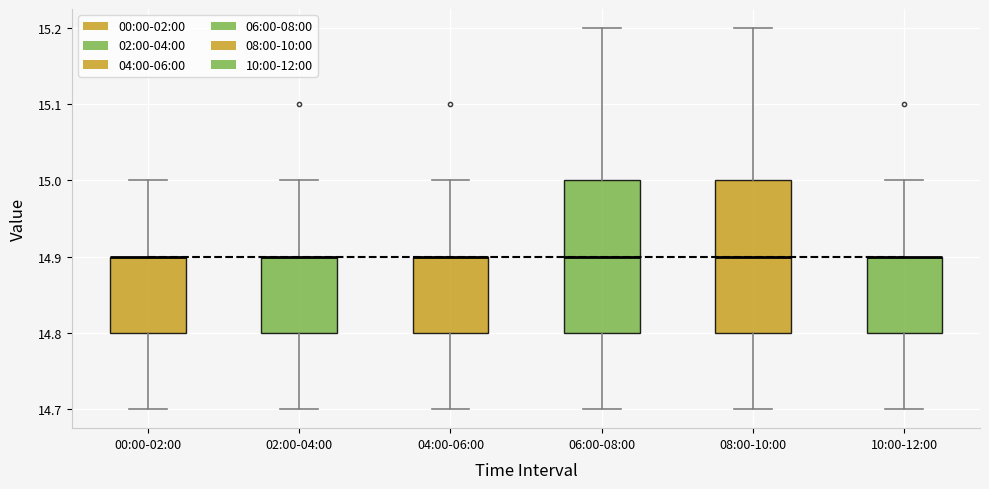

Reading left to right, read every box against the y-axis: the position of its median line, the range the box covers, and the ends of its whiskers. The values are not printed on the chart, so give them approximately, as read against the axis.

00:00-02:00: median 14.9 (drawn on the box's upper edge), box 14.8 to 14.9, whiskers 14.7 to 15.0
02:00-04:00: median 14.9 (drawn on the box's upper edge), box 14.8 to 14.9, whiskers 14.7 to 15.0
04:00-06:00: median 14.9 (drawn on the box's upper edge), box 14.8 to 14.9, whiskers 14.7 to 15.0
06:00-08:00: median 14.9, box 14.8 to 15.0, whiskers 14.7 to 15.2
08:00-10:00: median 14.9, box 14.8 to 15.0, whiskers 14.7 to 15.2
10:00-12:00: median 14.9 (drawn on the box's upper edge), box 14.8 to 14.9, whiskers 14.7 to 15.0